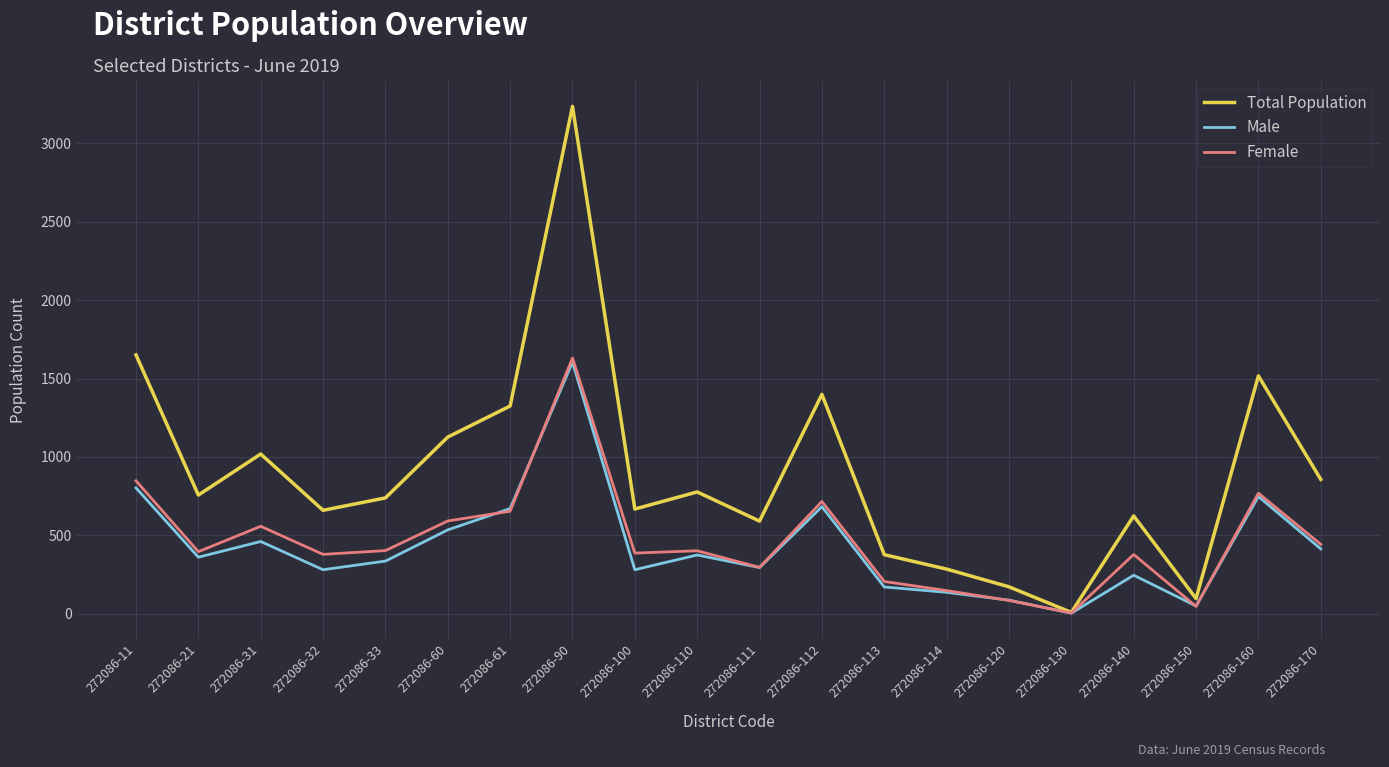

What is the spread (max minus min) of values at 272086-150?

50